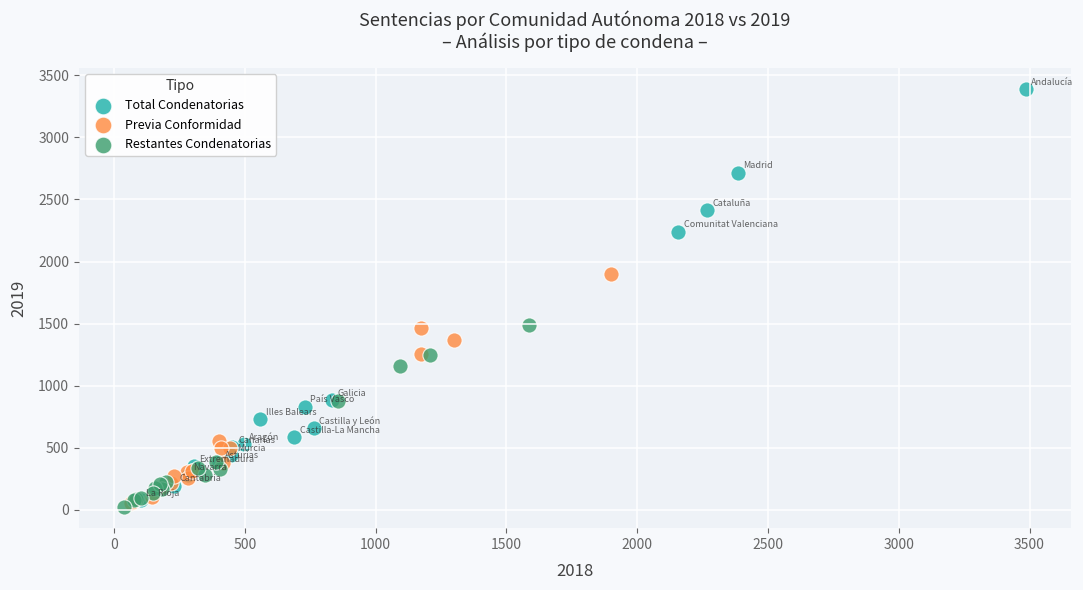

What are all the series names shown in the legend?

Total Condenatorias, Previa Conformidad, Restantes Condenatorias